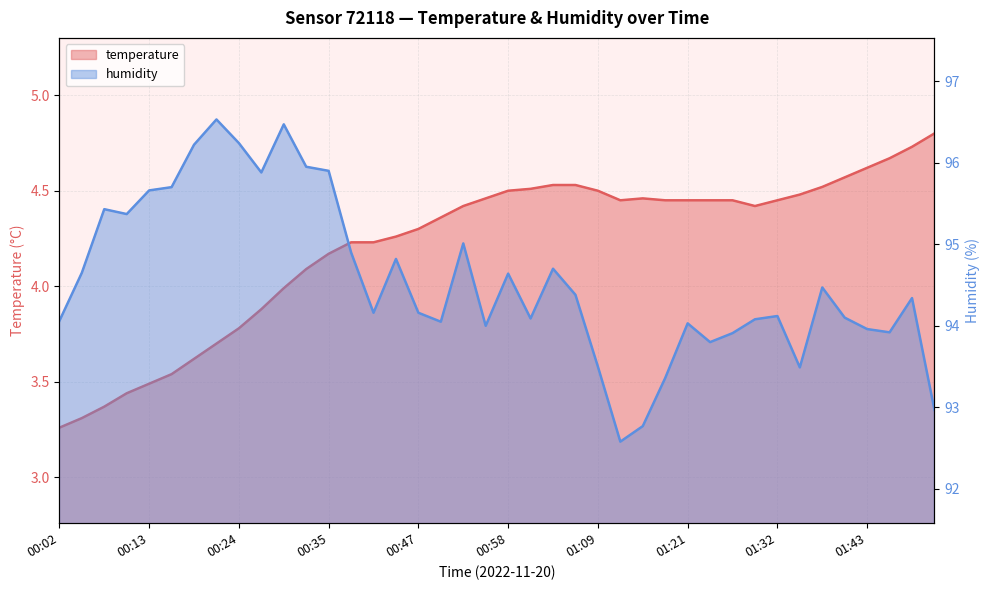

What is the total value across all series at 01:15?

97.2